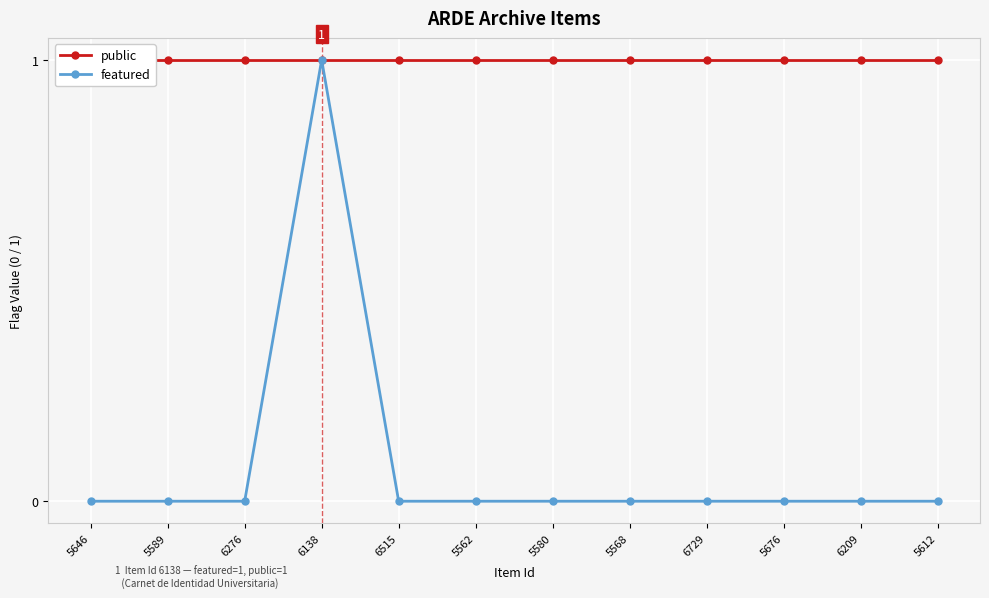

Which label corresponds to the largest value in the chart?

5646